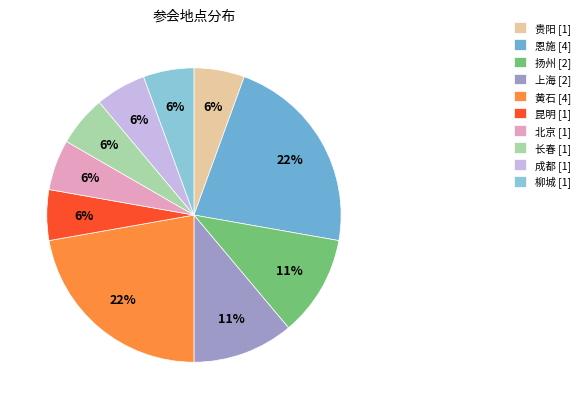

Between 北京 and 贵阳, which is larger?

北京